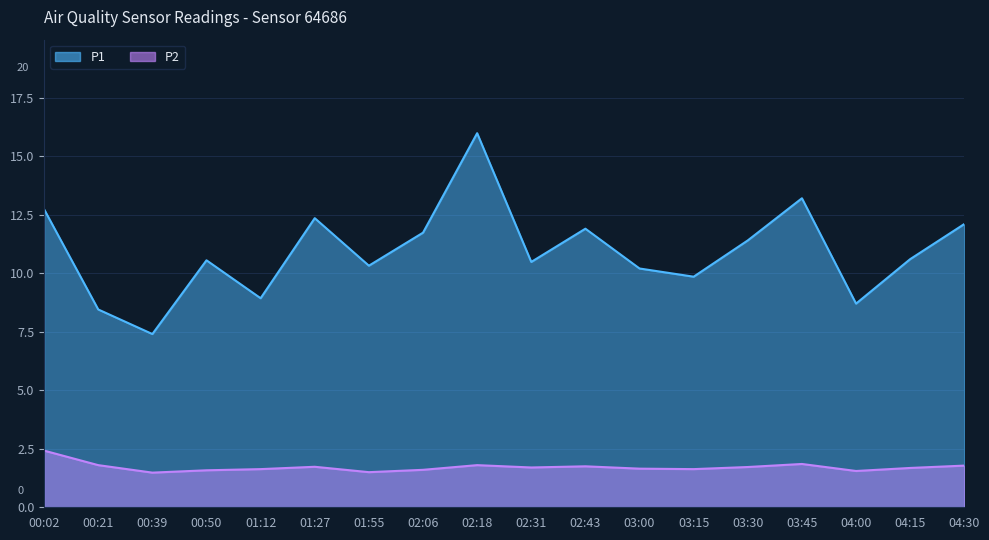

What is the average value of the P2 series?

1.7